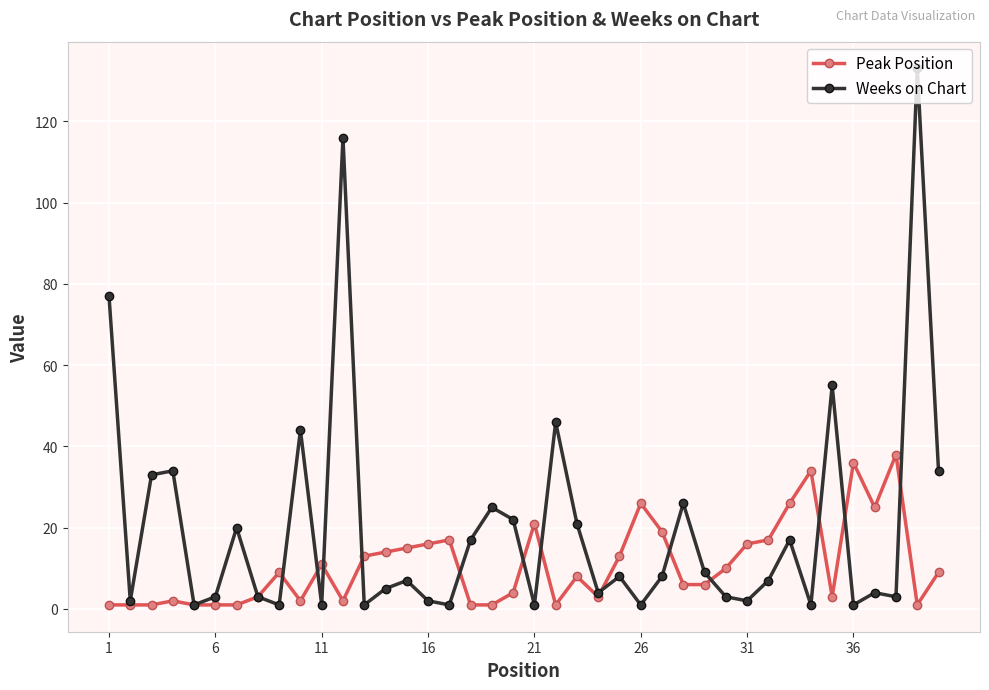

What are all the series names shown in the legend?

Peak Position, Weeks on Chart